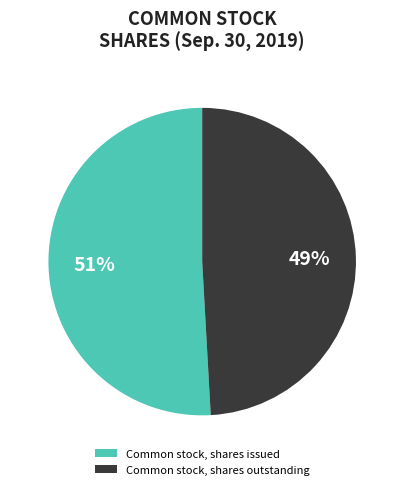

Is it true that Common stock, shares issued is 51% of the pie?

True